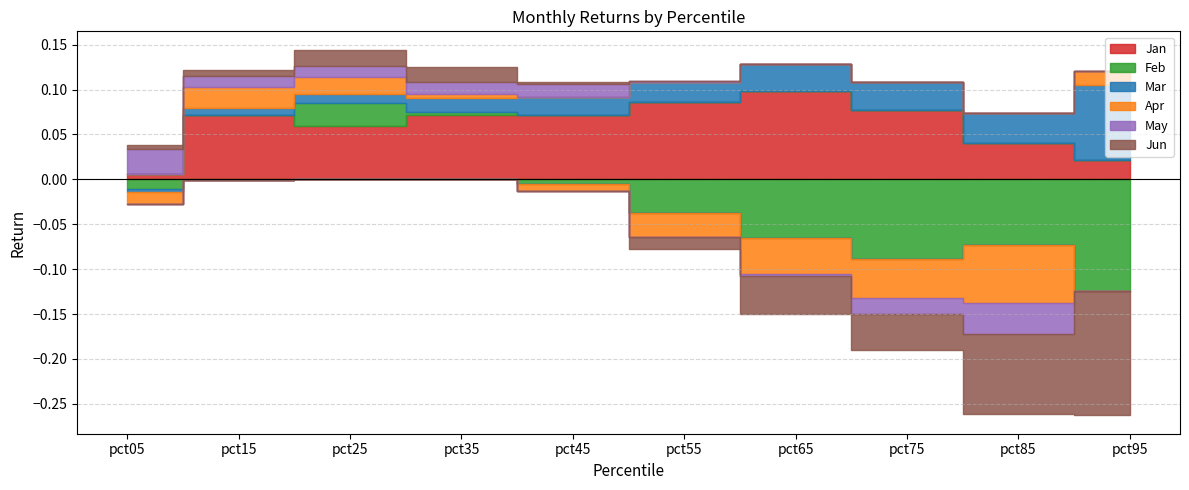

At which label is Jan closest to 0?

pct05